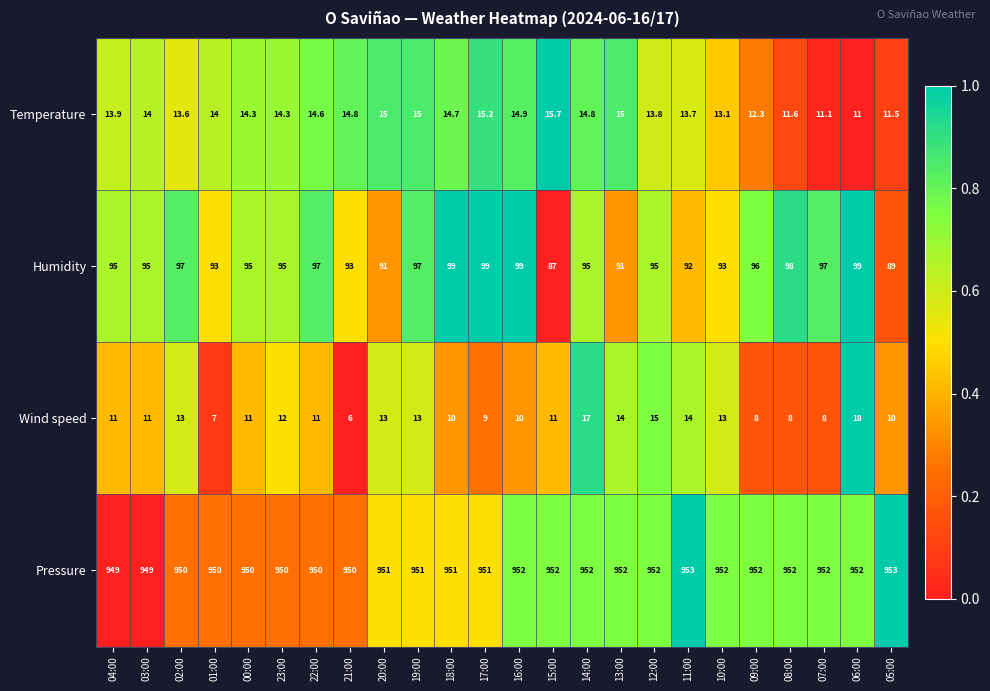

What is the spread (max minus min) of values at 03:00?

938.0